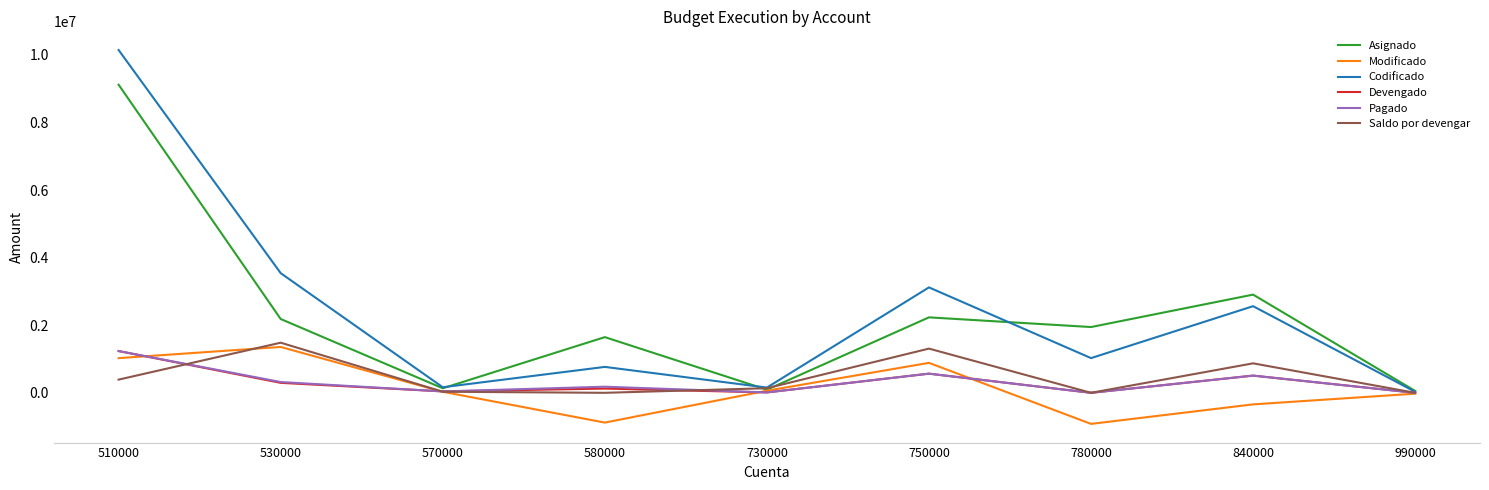

At which label does Modificado reach its peak?

530000